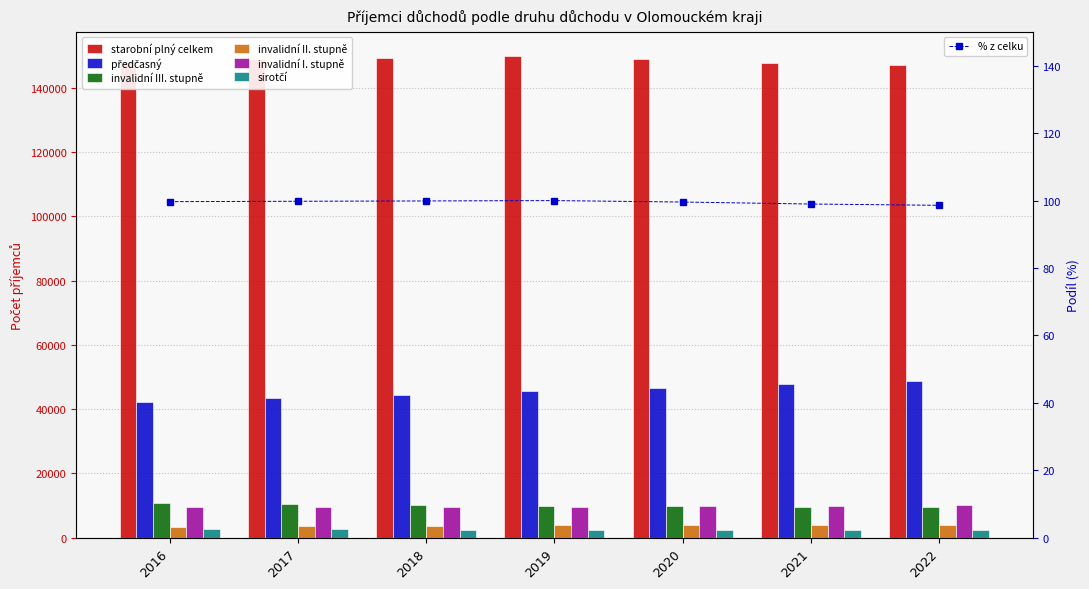

What is the difference between the second highest and second lowest values in the invalidní II. stupně series?

351